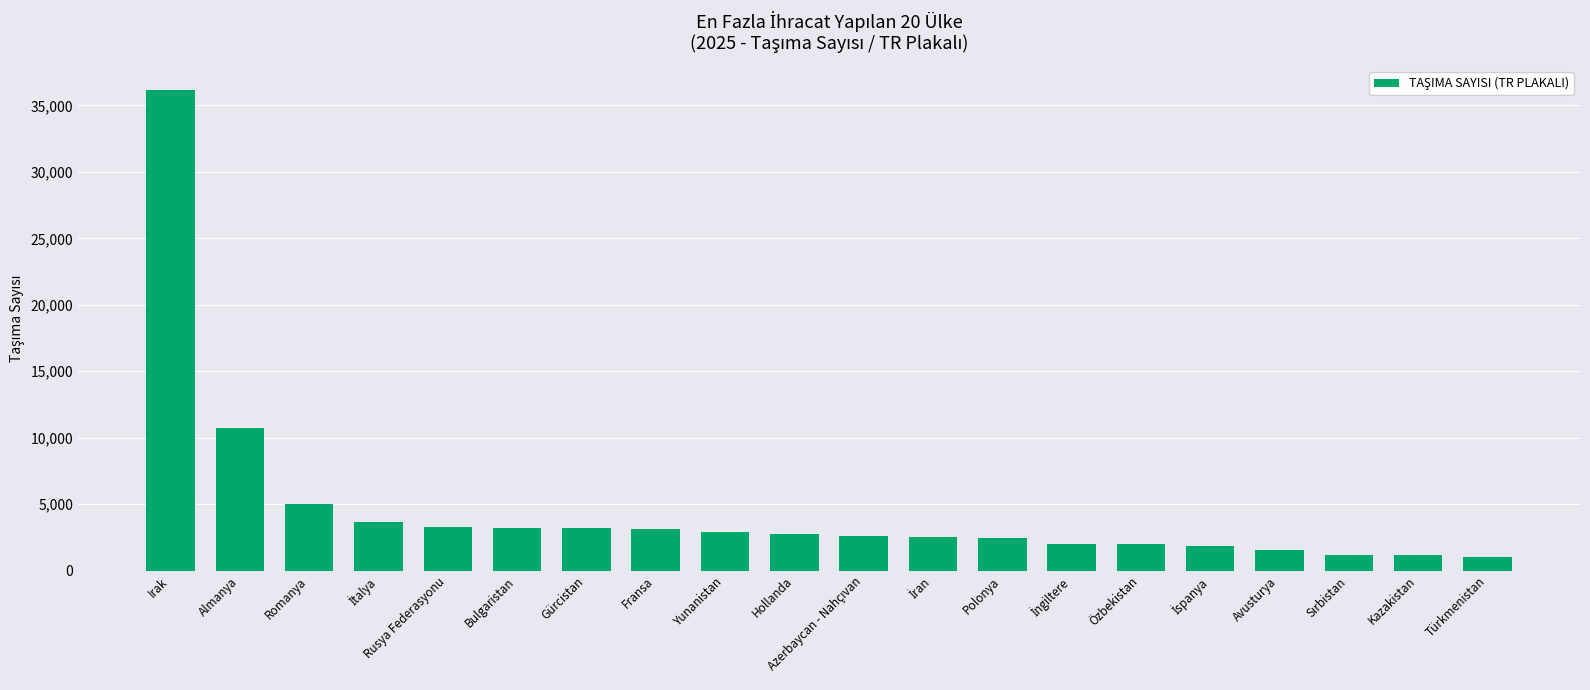

At which label is the value closest to 18602?

Almanya